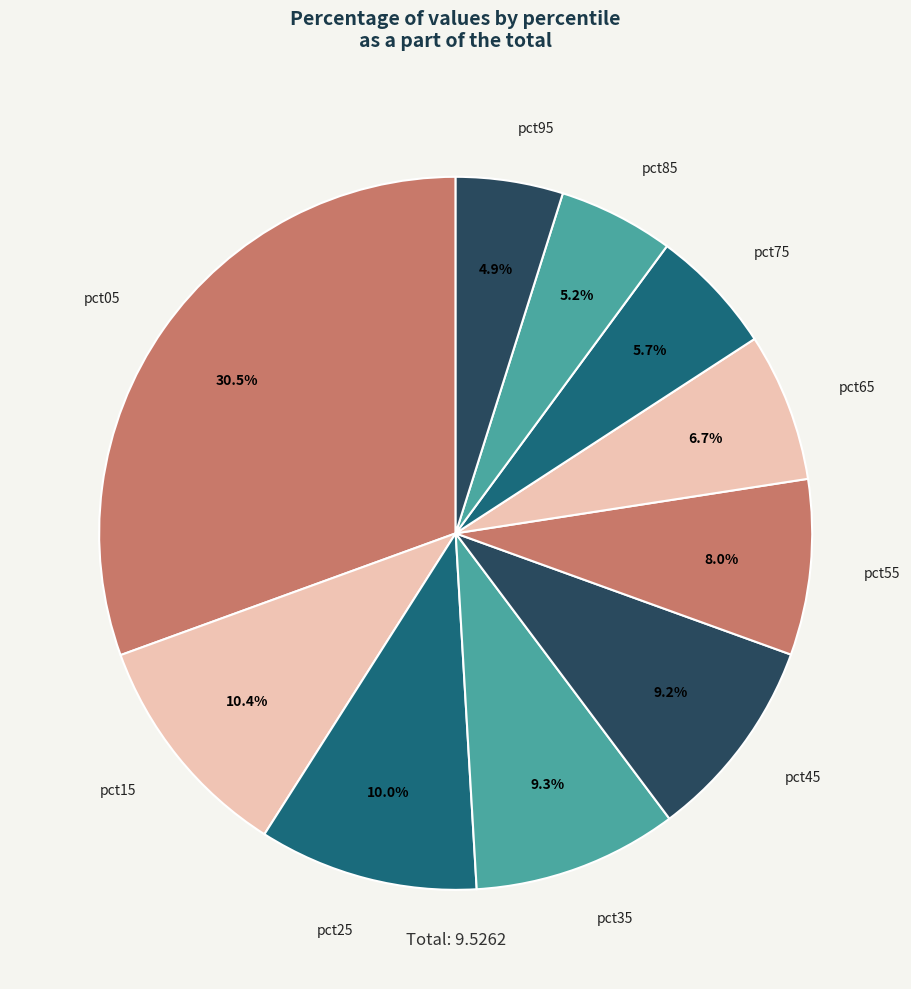

Which slice is the largest?

pct05